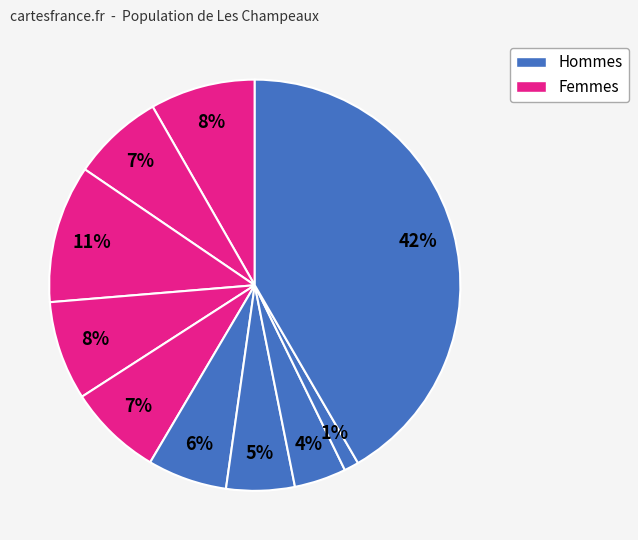

How many segments does this pie chart have?

10